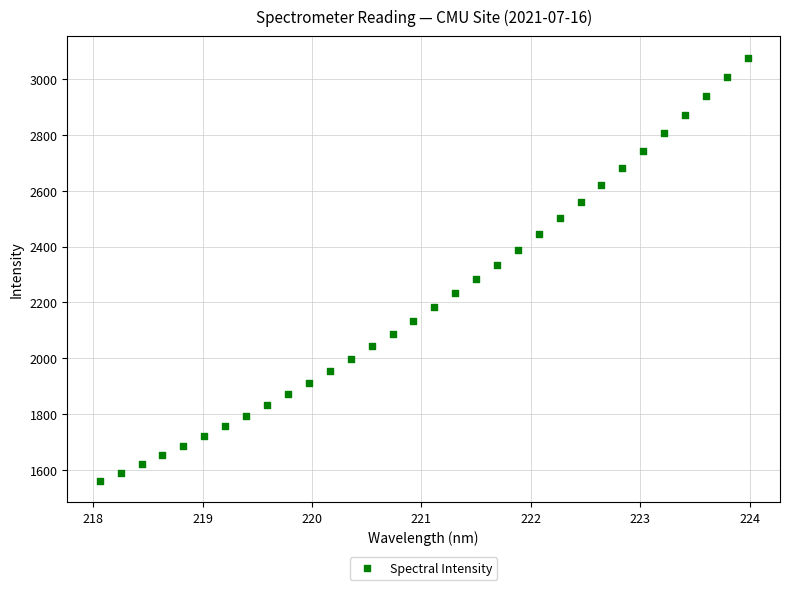

What is the range of X values (max minus min)?

5.9